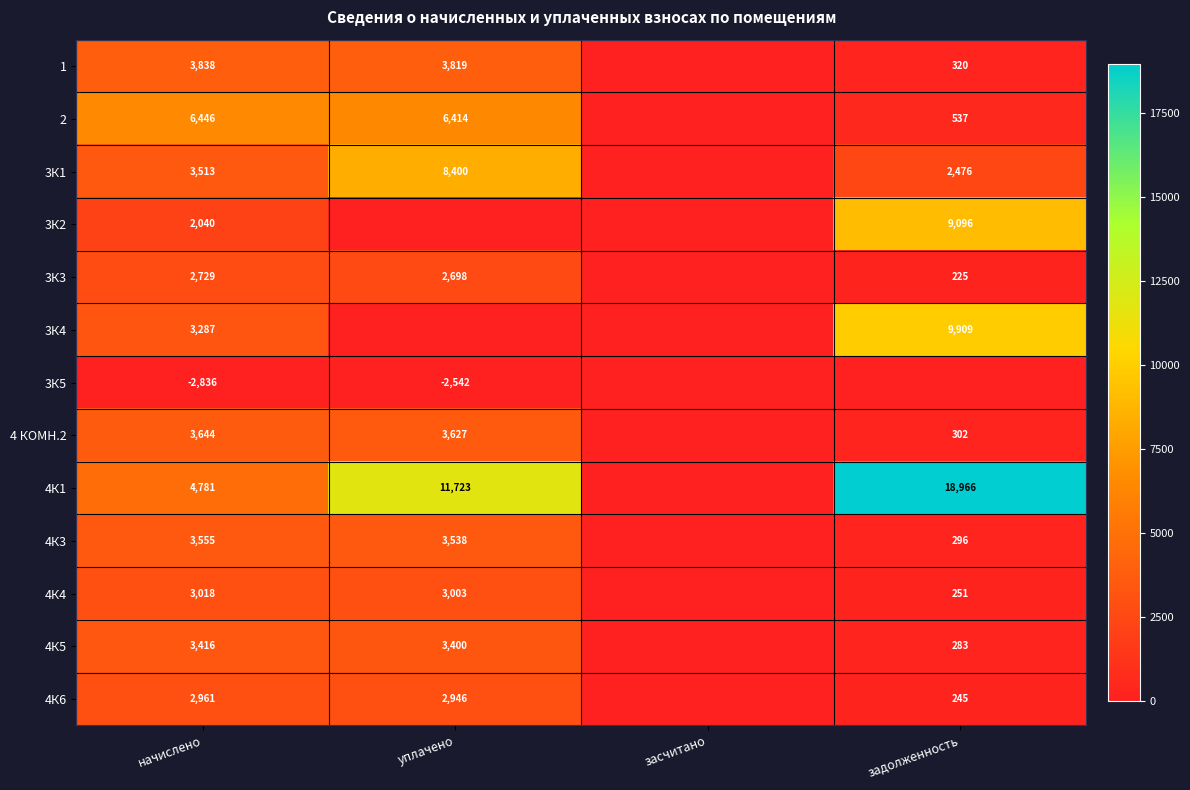

Rank the series at начислено from lowest to highest value.

3К5, 3К2, 3К3, 4К6, 4К4, 3К4, 4К5, 3К1, 4К3, 4 КОМН.2, 1, 4К1, 2